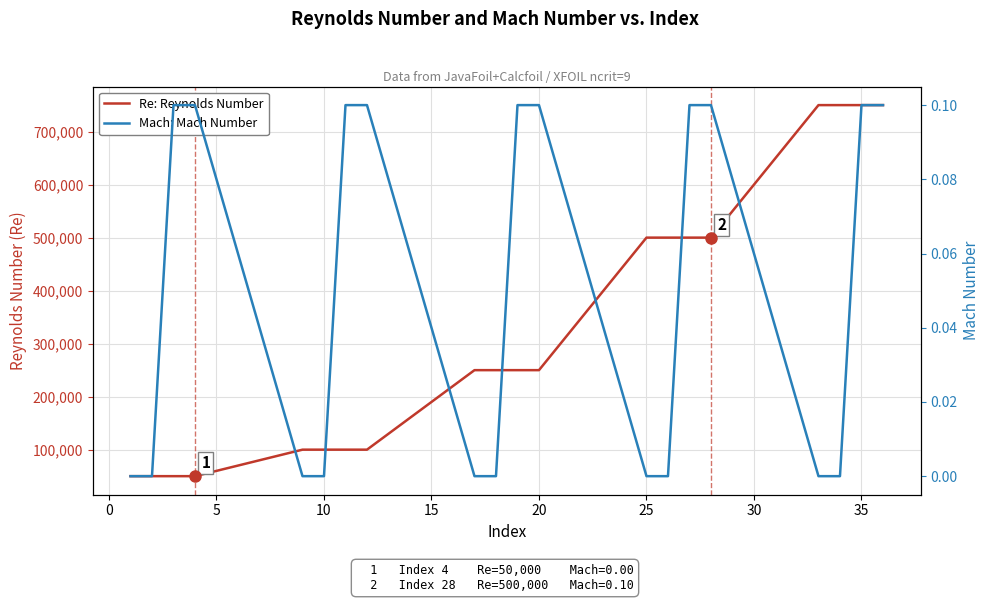

True or false: Re: Reynolds Number and Mach: Mach Number intersect in this chart.

False